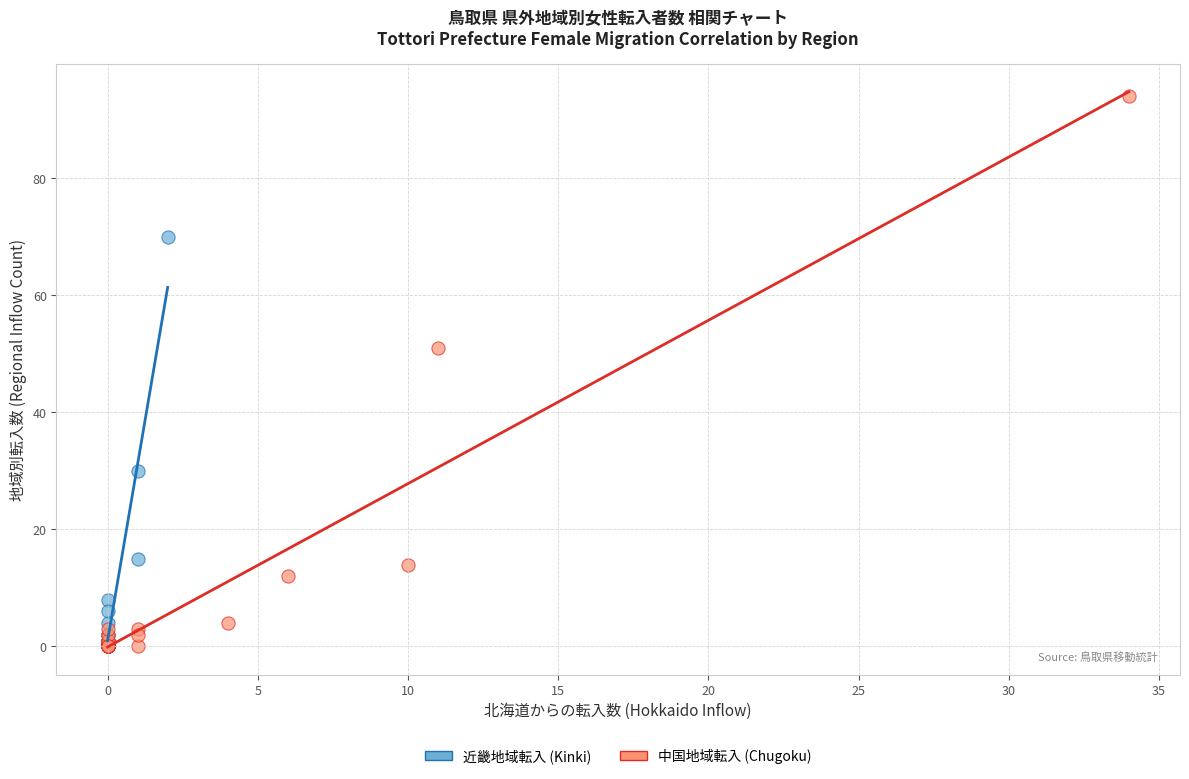

Which series has the largest Y range (max minus min)?

中国地域転入 (Chugoku)